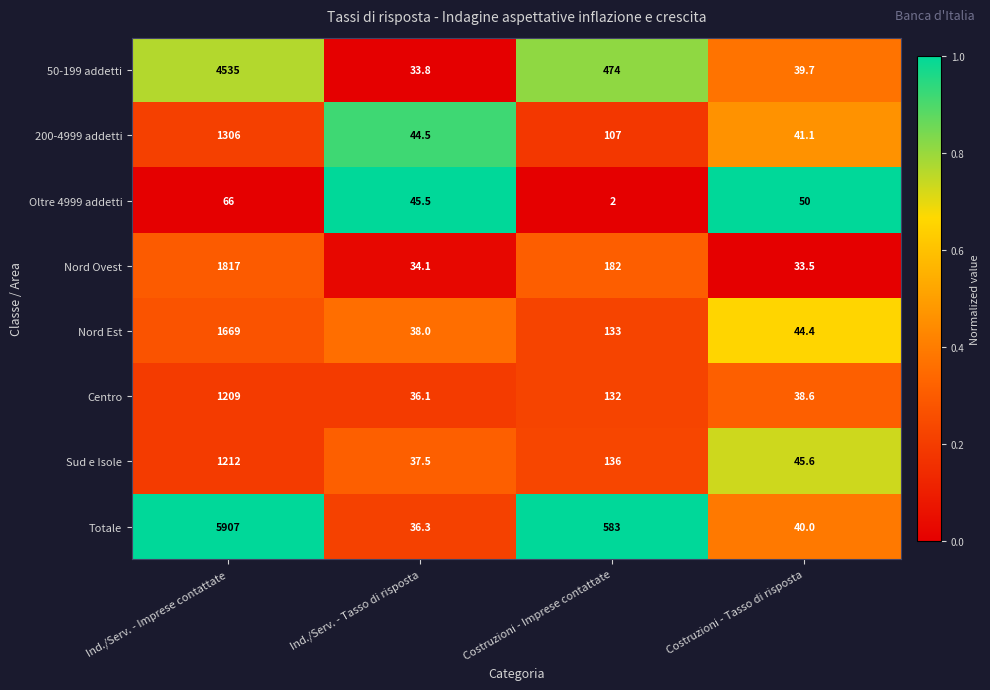

The value of Centro at Ind./Serv. - Tasso di risposta is 36.1. True or false?

True